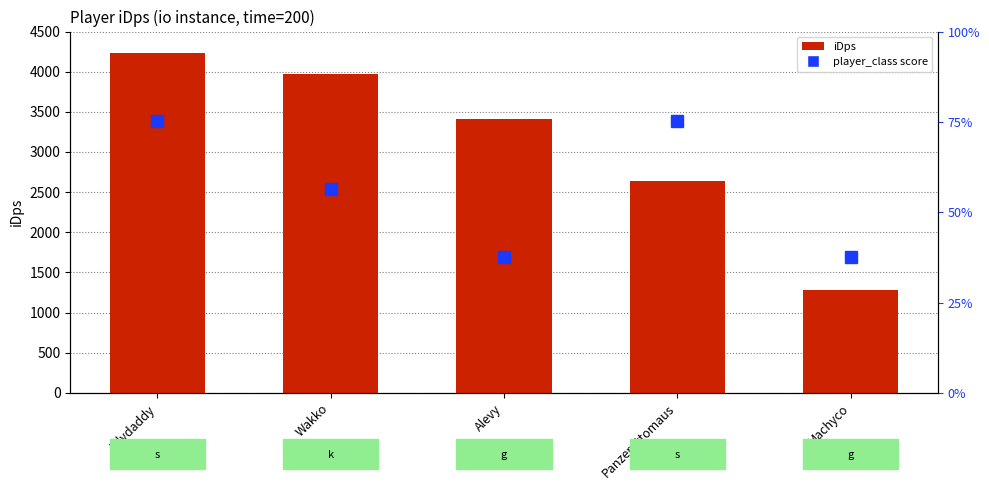

At which label does the data first exceed 3410?

Ellydaddy